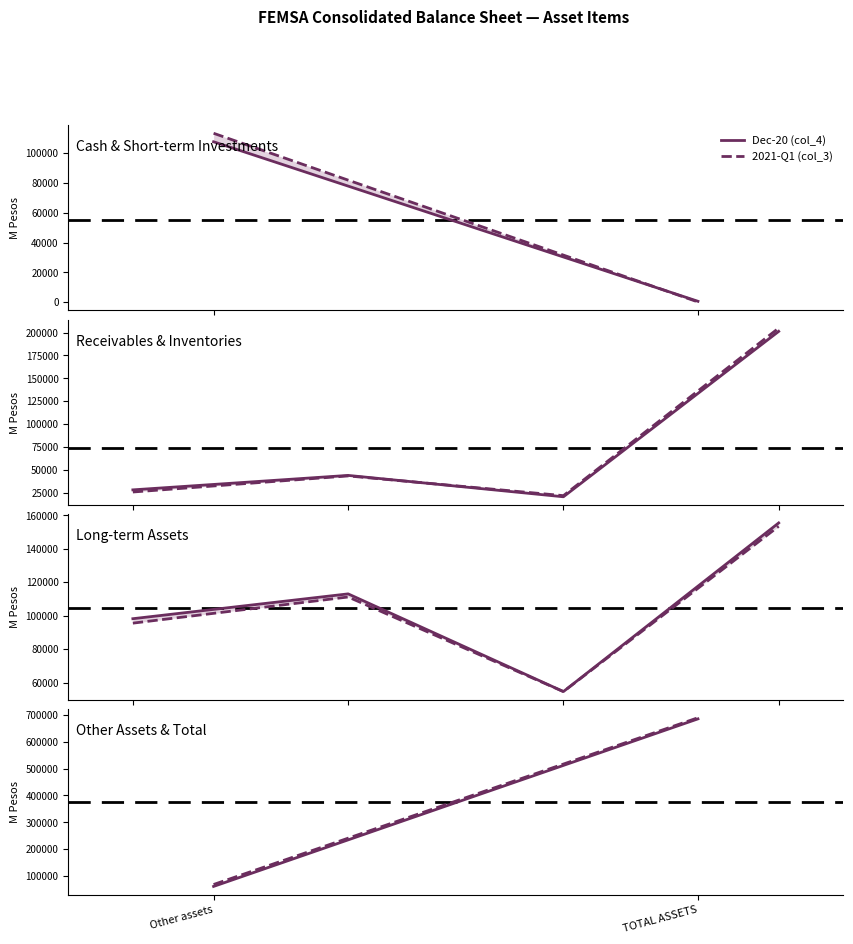

What is the label of the 1st point from the left?

Other assets